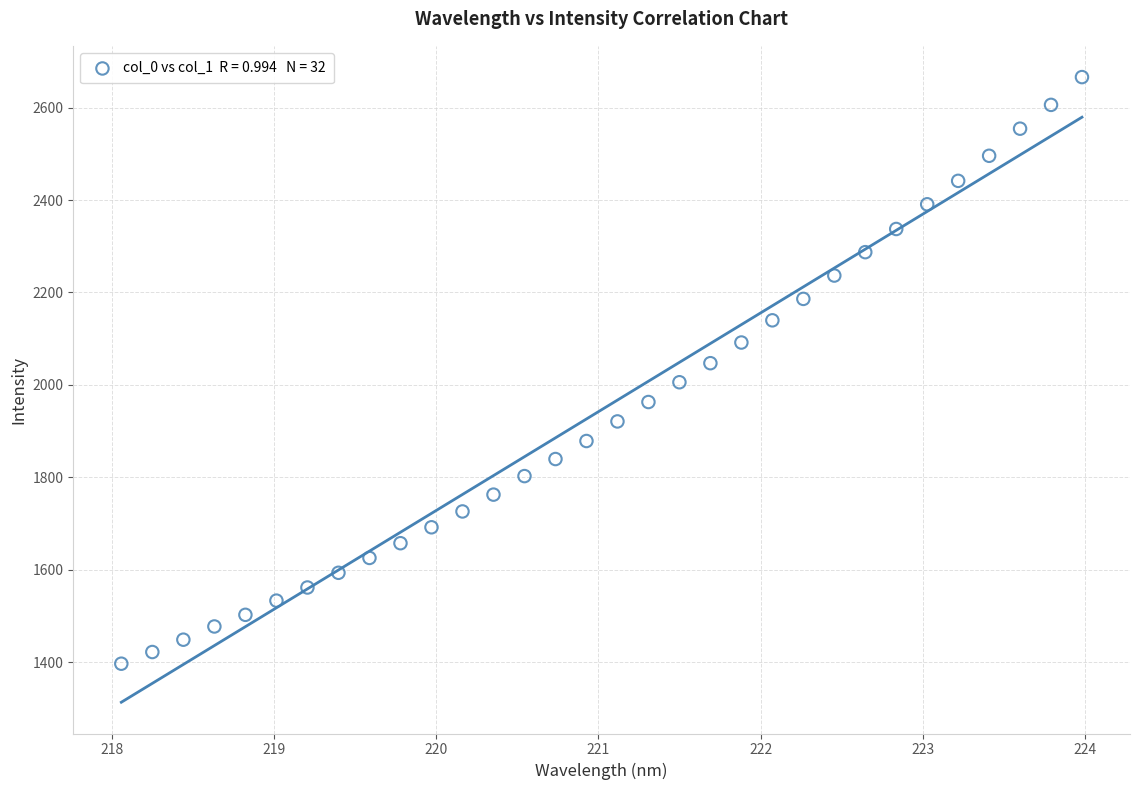

What is the range of Y values (max minus min)?

1268.8